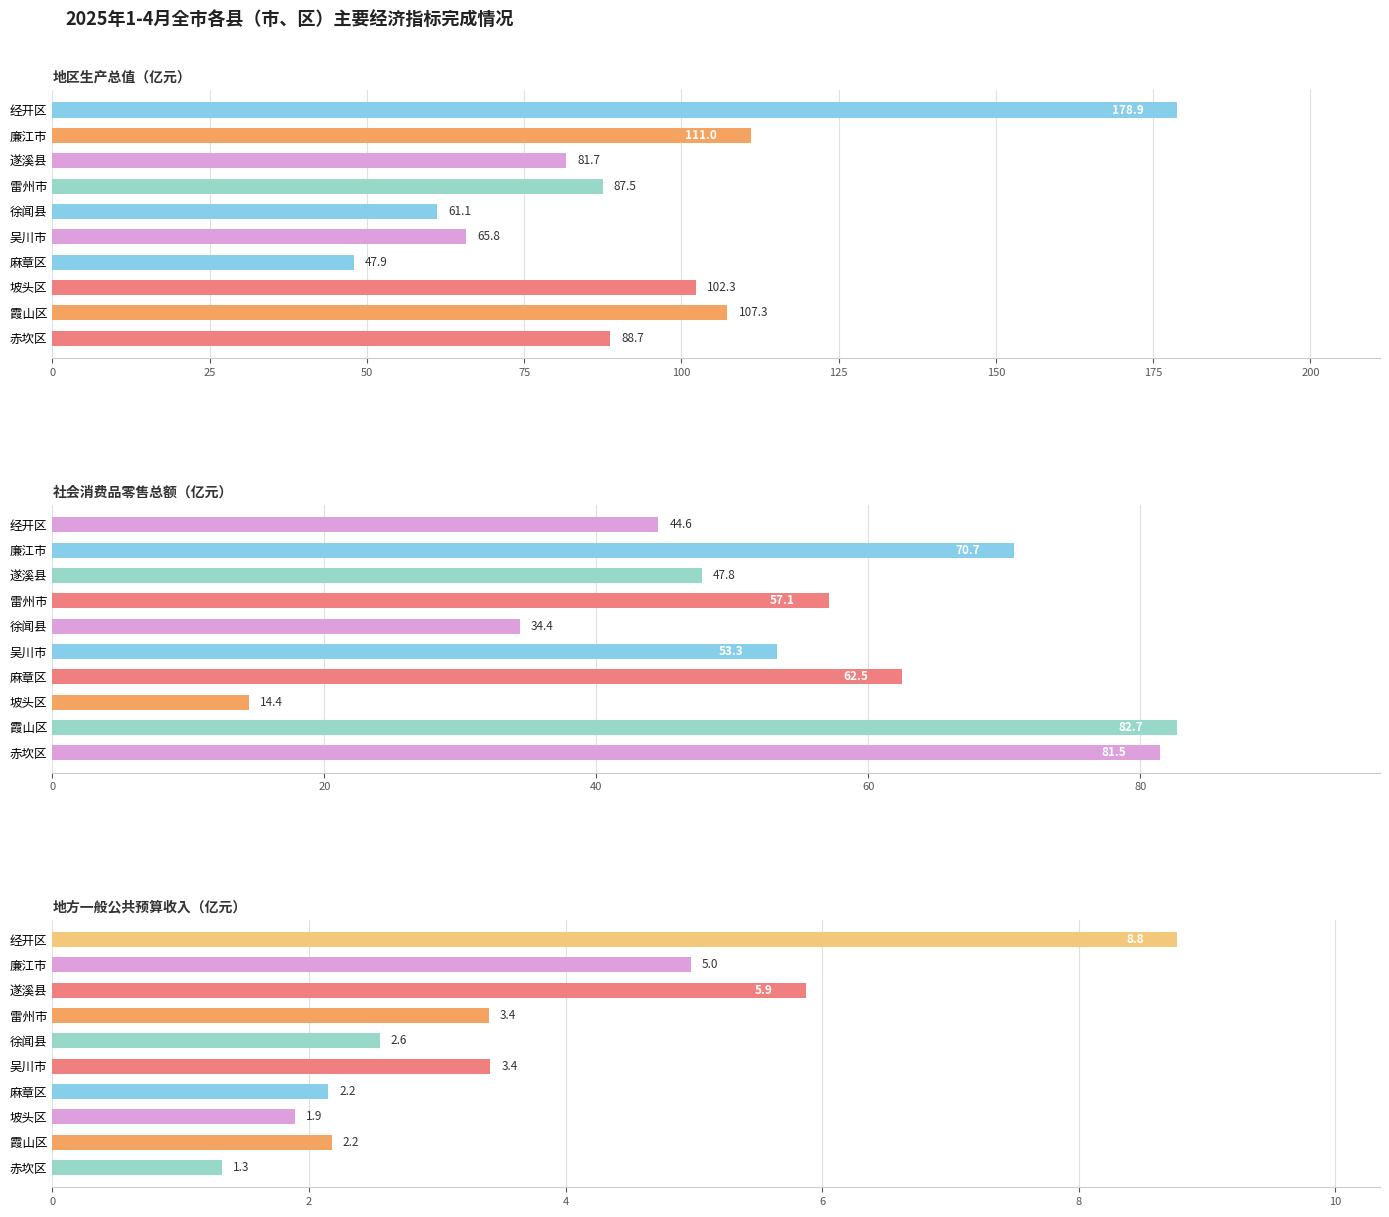

What is the greatest value displayed?

178.9